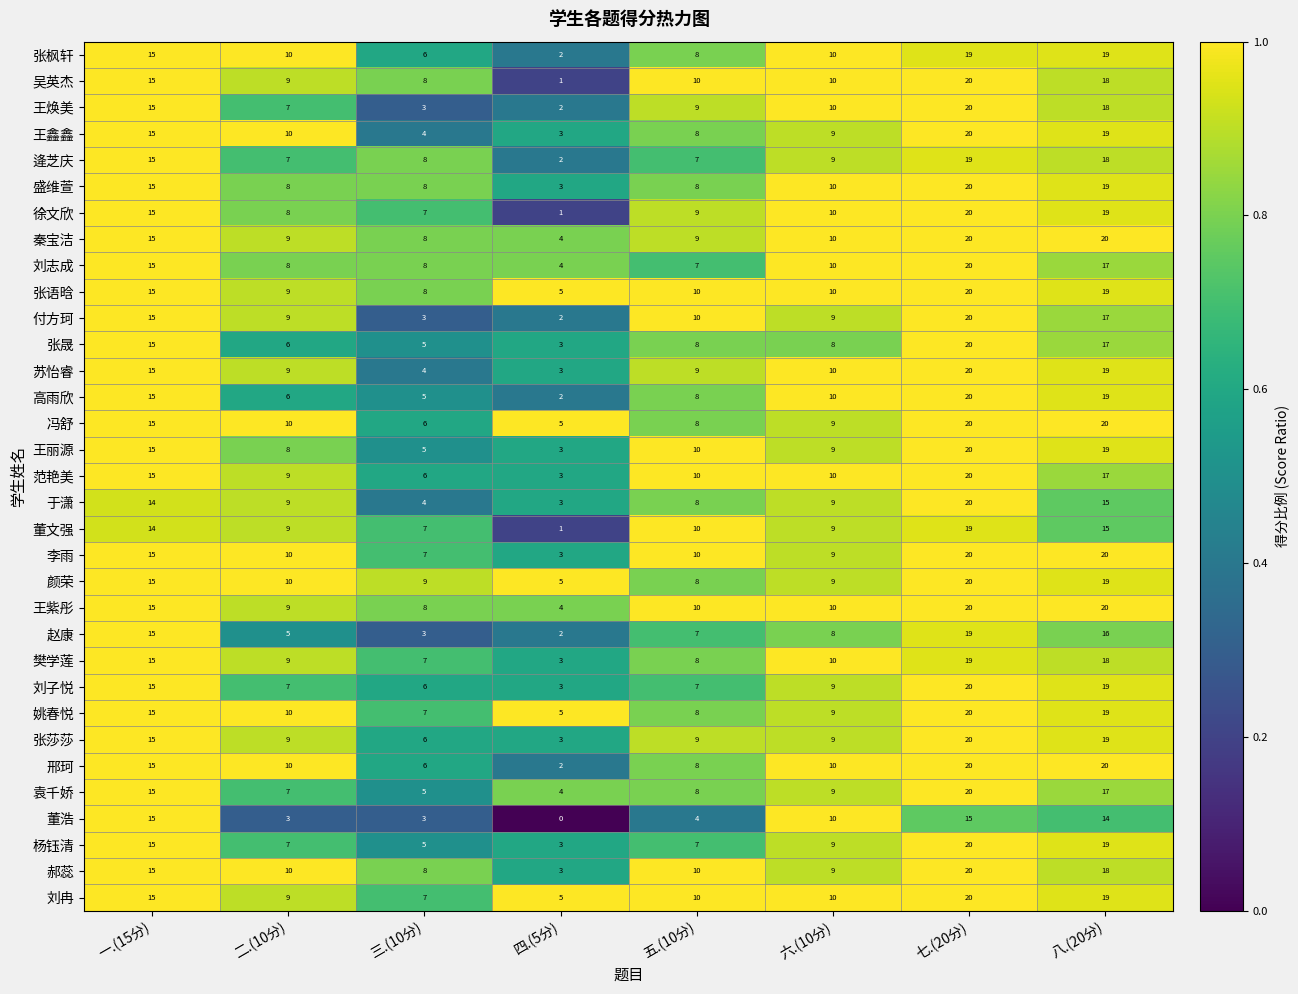

The value of 苏怡睿 at 四.(5分) is 3. True or false?

True